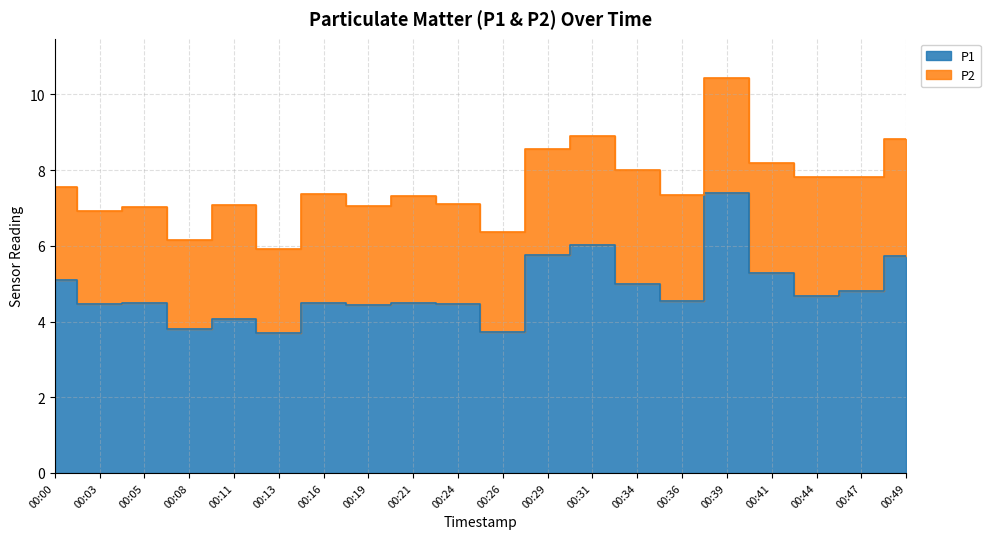

Rank the categories by value from highest to lowest.

00:39, 00:31, 00:29, 00:49, 00:41, 00:00, 00:34, 00:47, 00:44, 00:36, 00:05, 00:16, 00:21, 00:03, 00:24, 00:19, 00:11, 00:08, 00:26, 00:13